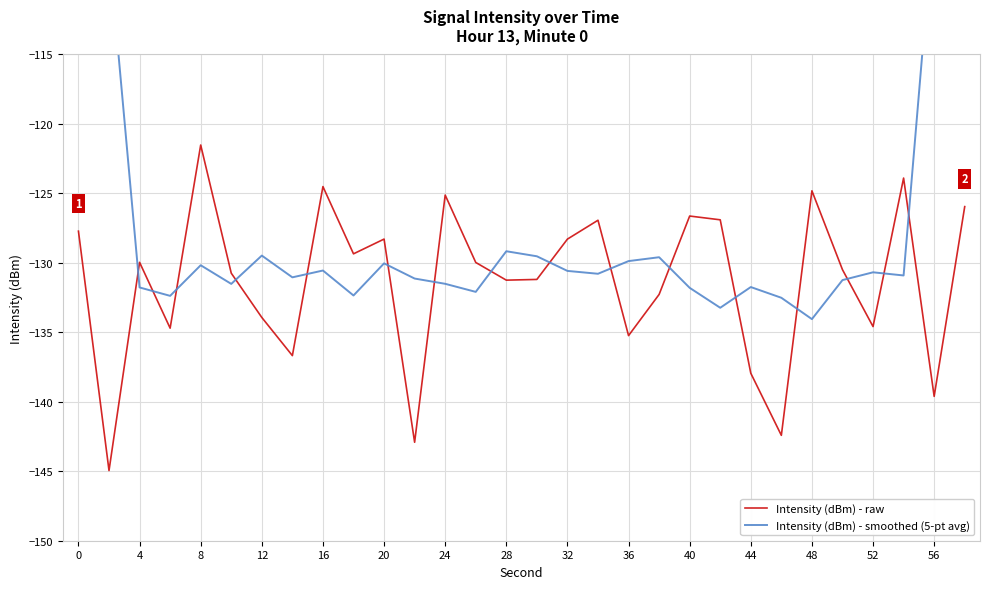

True or false: Intensity (dBm) - raw and Intensity (dBm) - smoothed (5-pt avg) intersect in this chart.

True